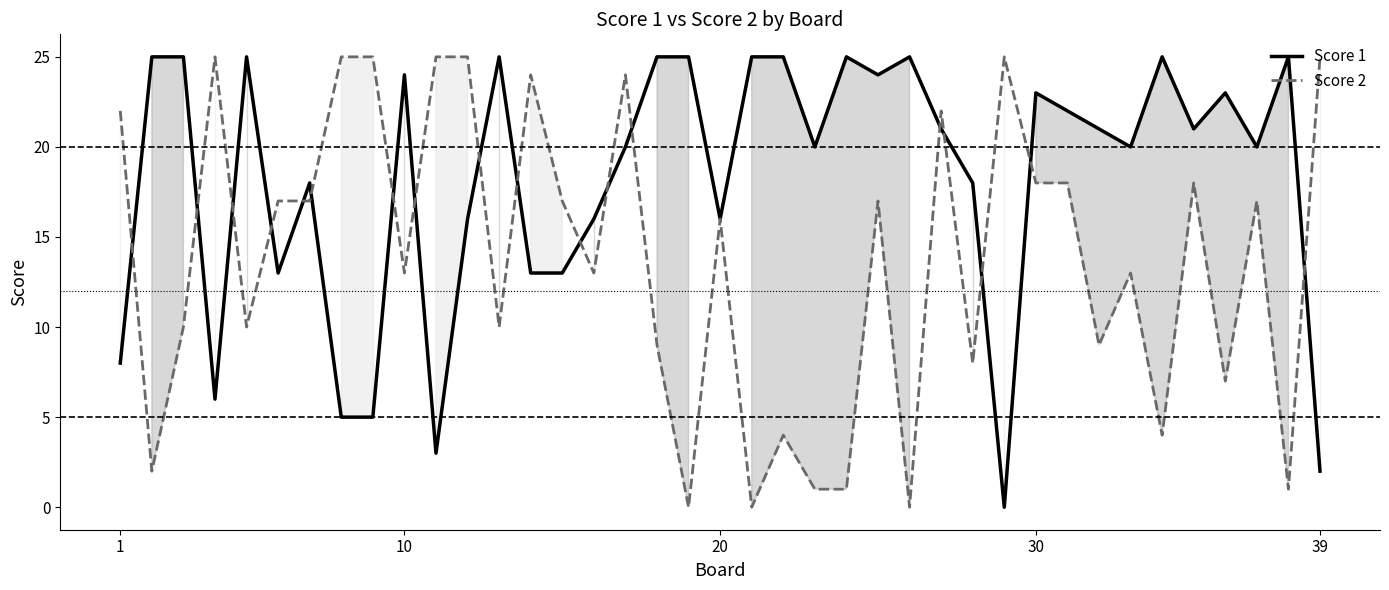

The Score 2 series shows 38 at 39. True or false?

False